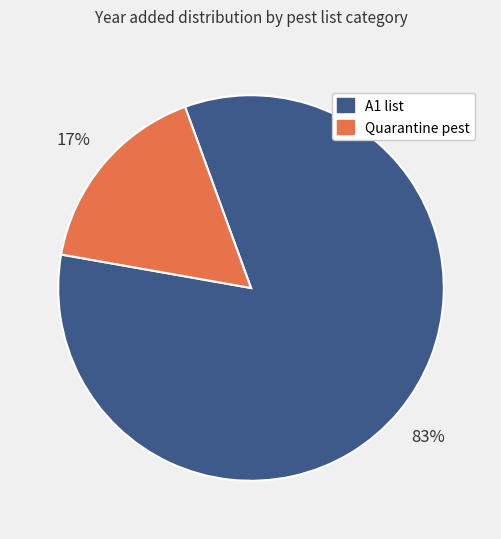

Is there any slice that represents more than half of the pie?

Yes